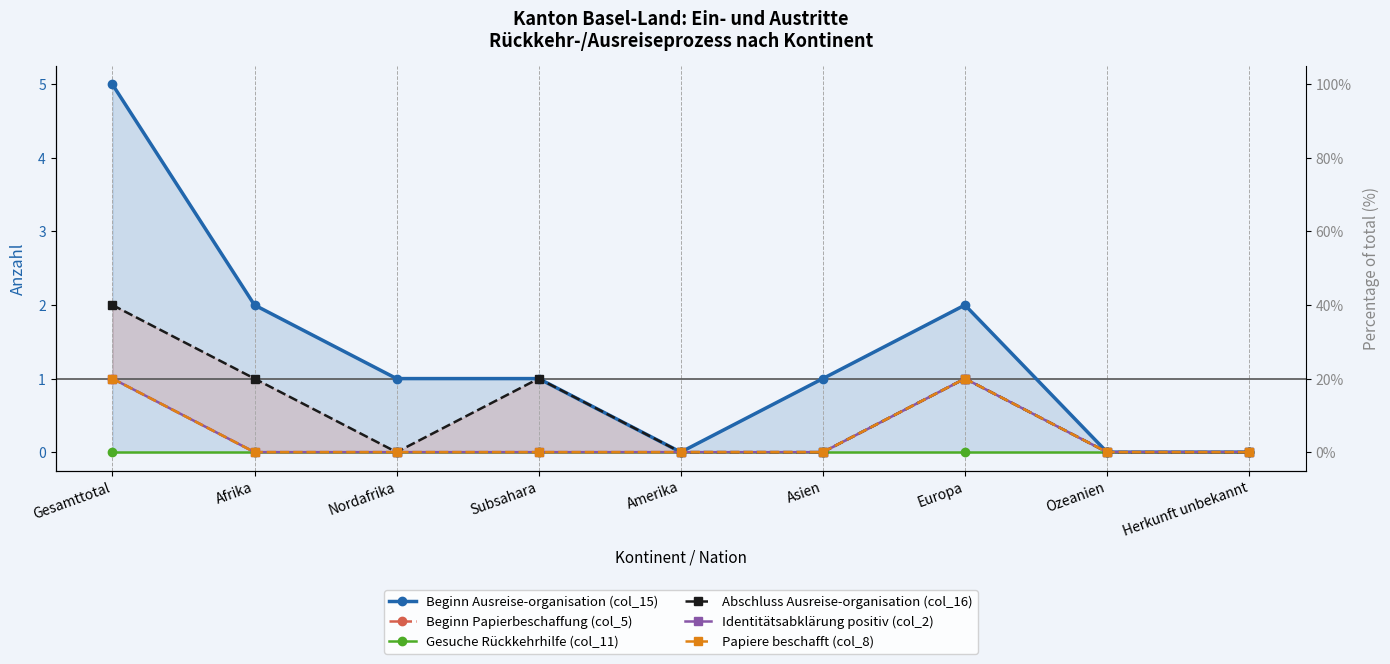

In Papiere beschafft (col_8), how many points are higher than both neighbors (excluding endpoints)?

1